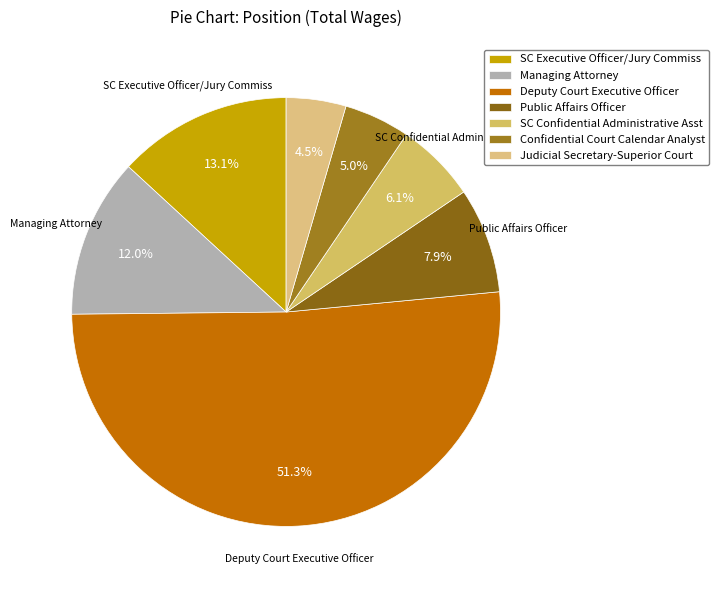

True or false: Public Affairs Officer accounts for 8% of the total.

True